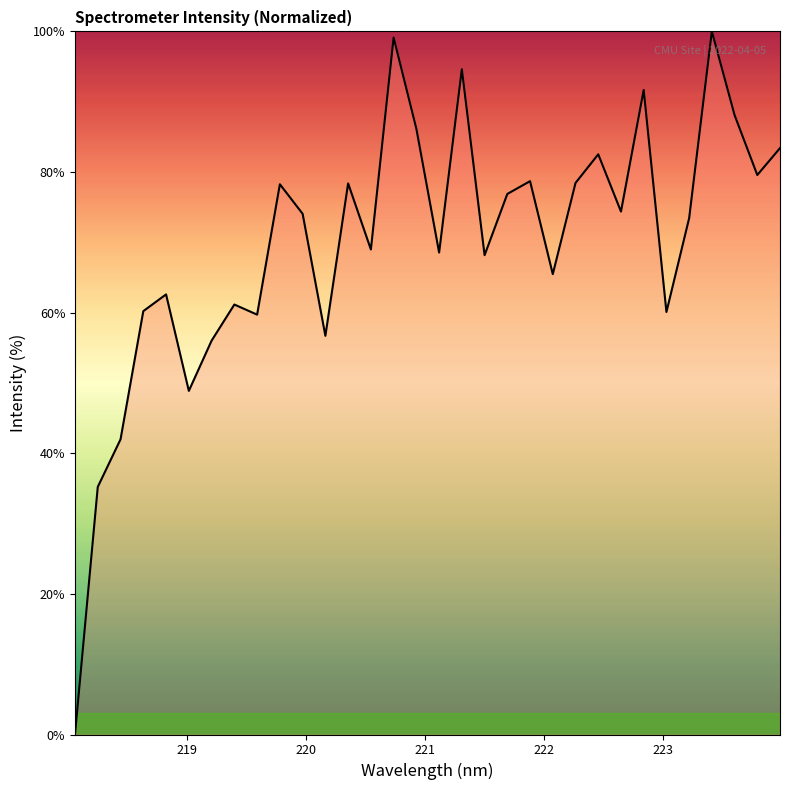

What is the difference between the maximum and minimum values?

100.0